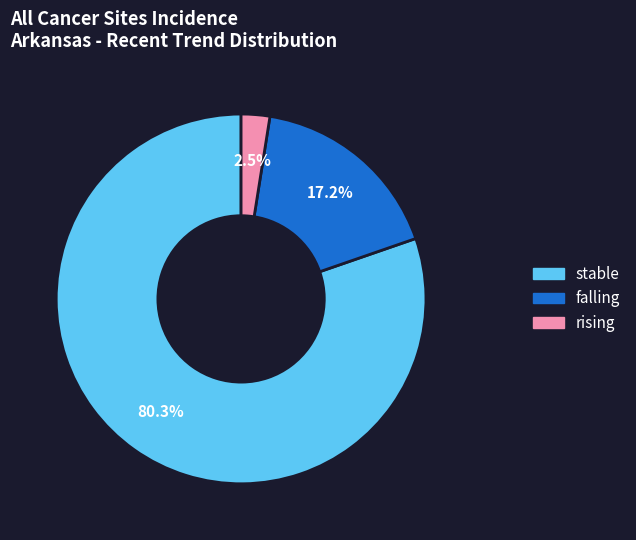

Does any single category account for the majority?

Yes